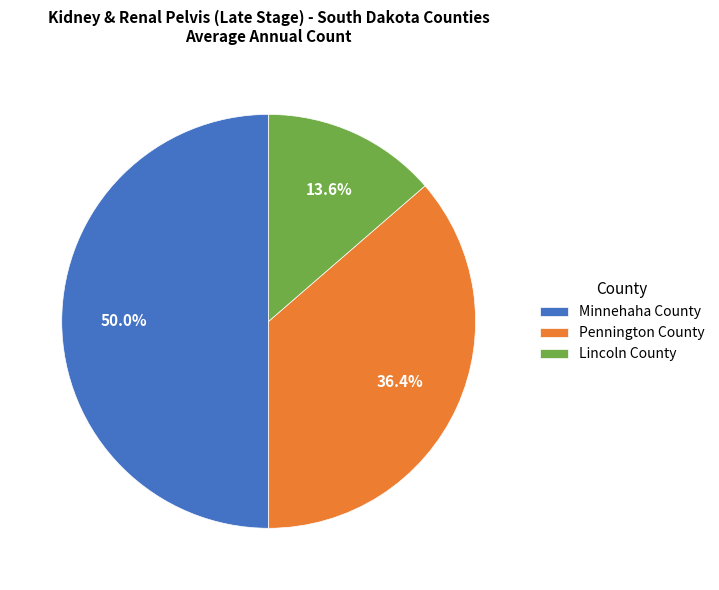

What percentage is NOT represented by Minnehaha County?

50.0%